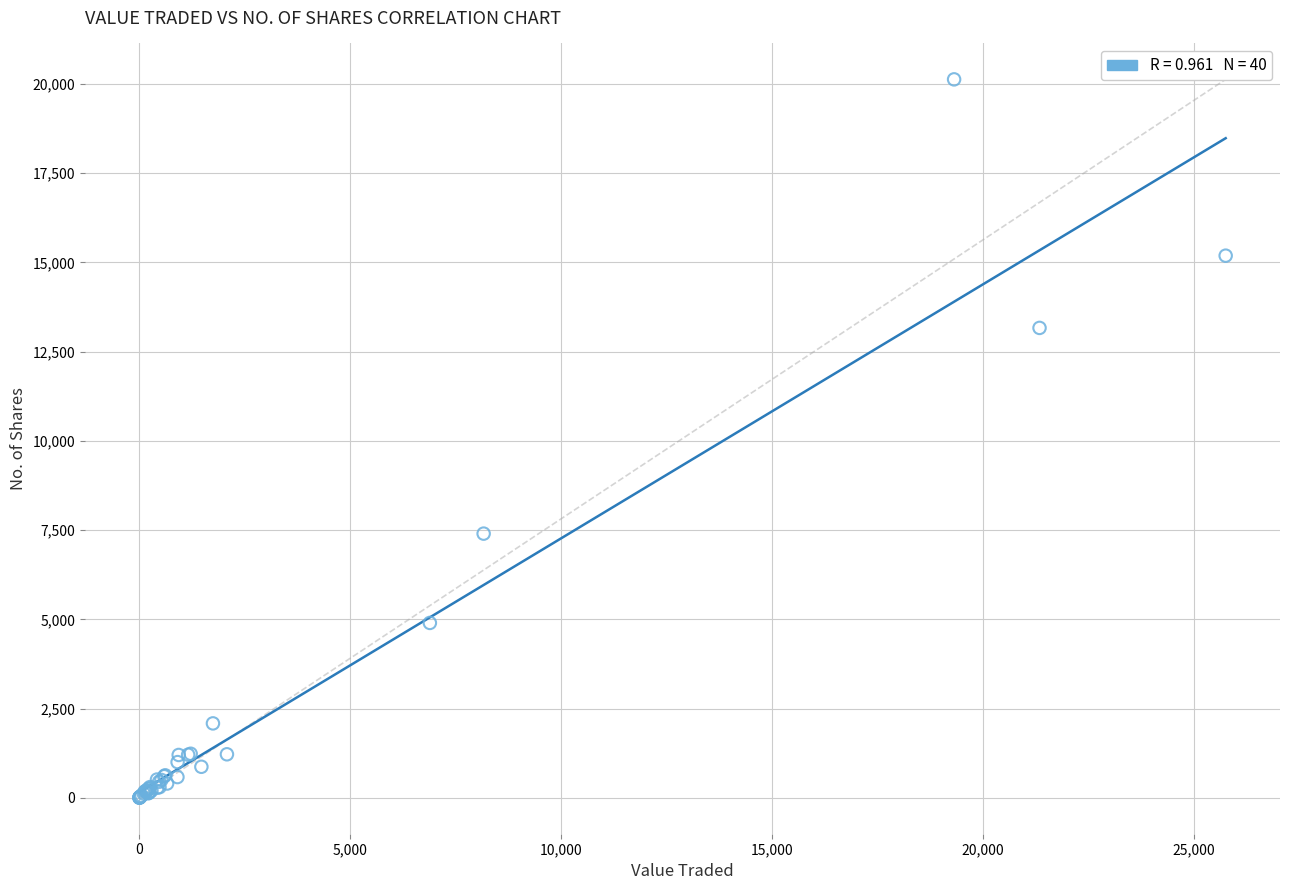

What Y value in the scatter plot is closest to 10067?

7402